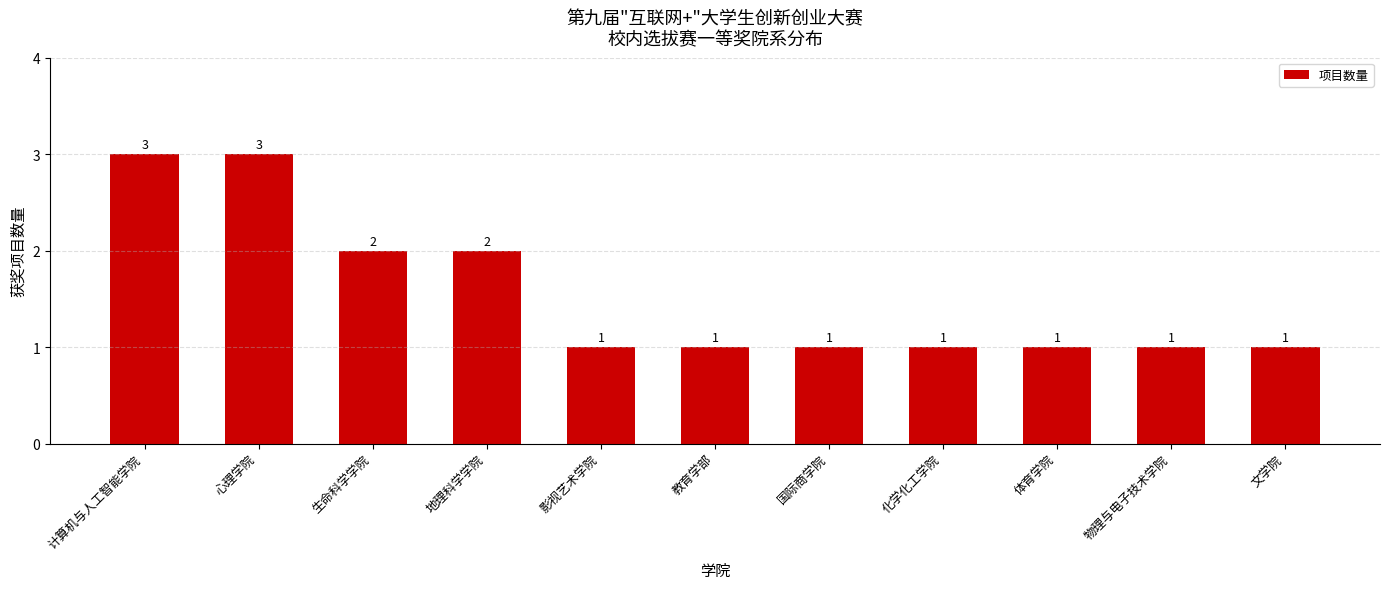

Is it true that the value at 计算机与人工智能学院 is 2?

False